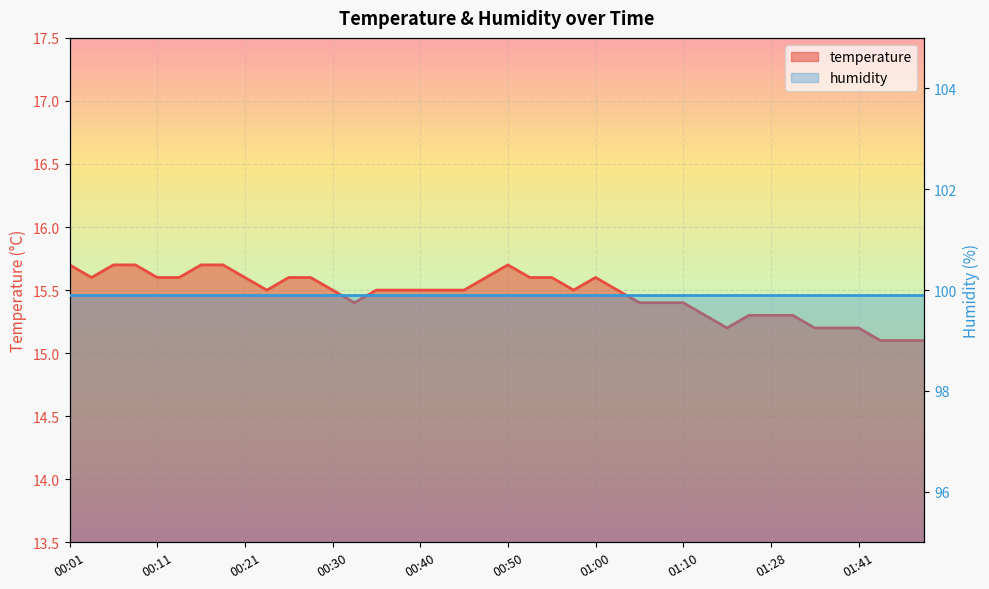

Where is the first local minimum?

00:04